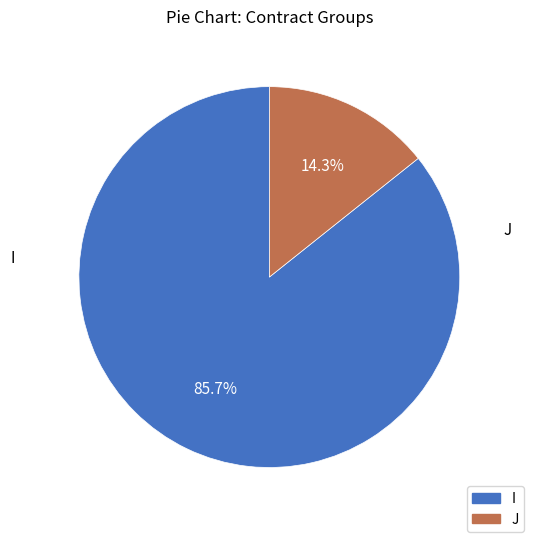

How many slices are in this pie chart?

2